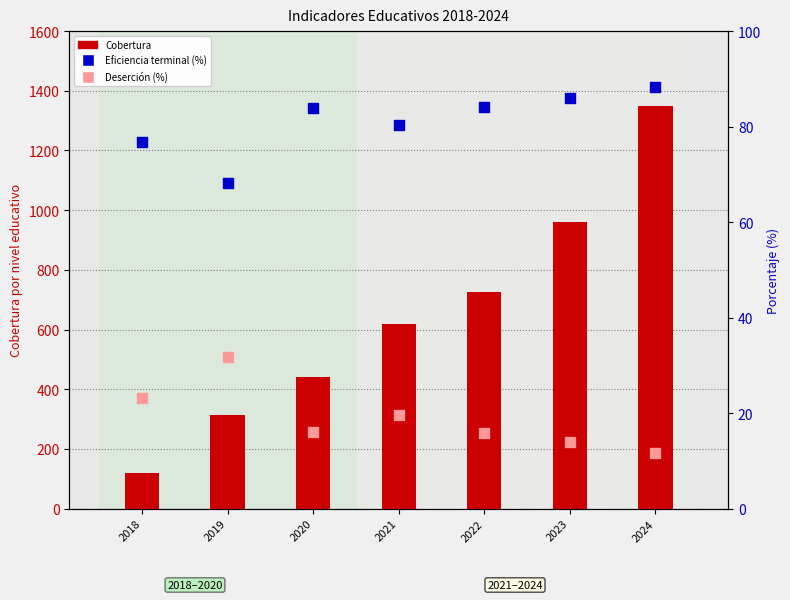

At how many categories does at least one series exceed 1044?

1